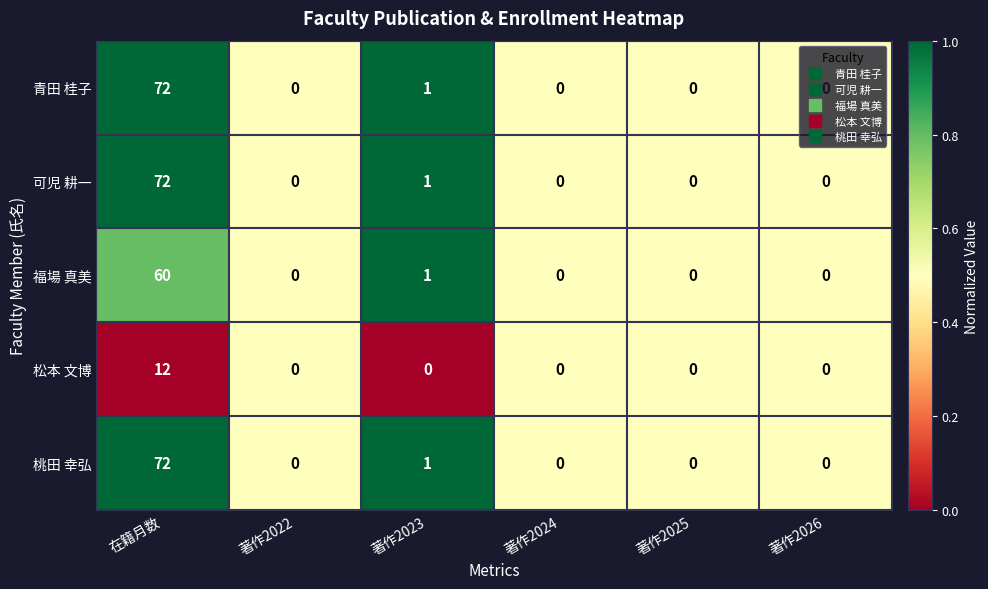

Is the value of 福場 真美 at 著作2023 greater than the value of 松本 文博 at 著作2022?

Yes